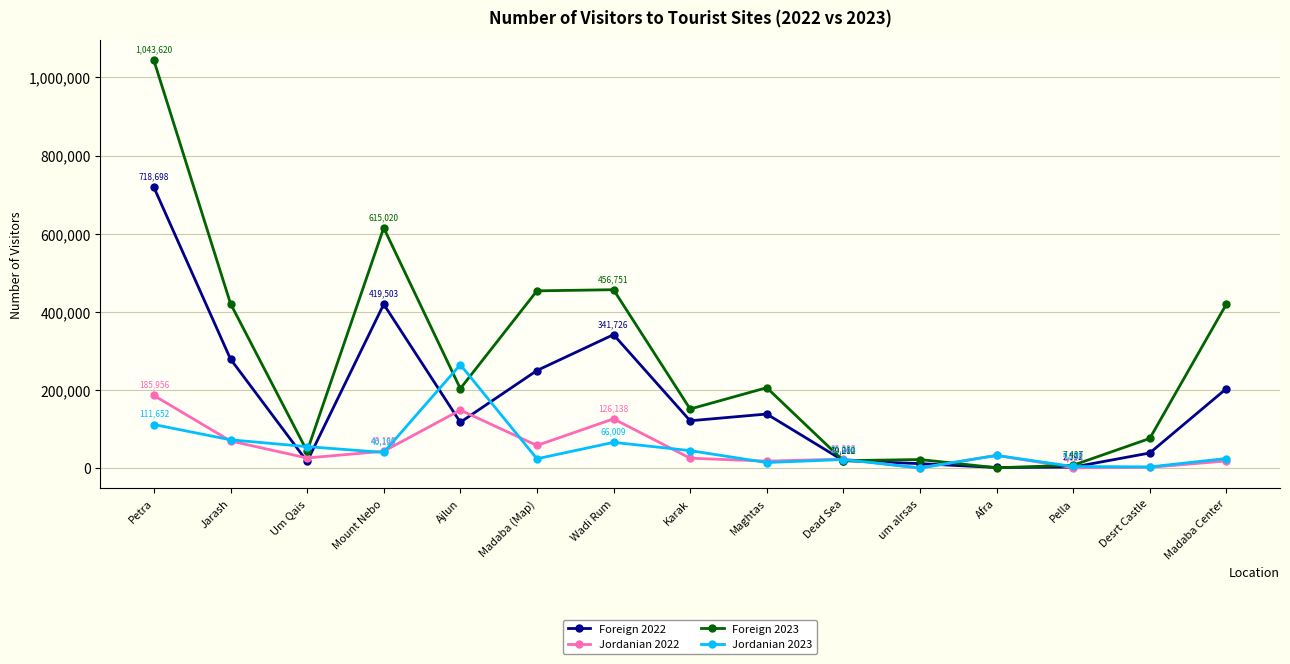

True or false: Foreign 2022 and Jordanian 2022 intersect in this chart.

True